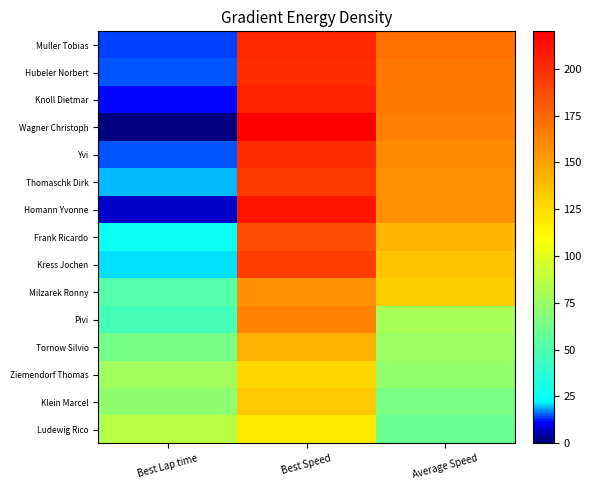

Reading right to left, transcribe all the data shown in this chart.

Muller Tobias: Average Speed=171.1	Best Speed=201.7	Best Lap time=14.0
Hubeler Norbert: Average Speed=168.8	Best Speed=200.8	Best Lap time=14.7
Knoll Dietmar: Average Speed=167.1	Best Speed=204.6	Best Lap time=11.7
Wagner Christoph: Average Speed=164.9	Best Speed=220.0	Best Lap time=0.0
Yvi: Average Speed=159.5	Best Speed=200.4	Best Lap time=15.0
Thomaschk Dirk: Average Speed=157.8	Best Speed=195.3	Best Lap time=19.0
Homann Yvonne: Average Speed=157.8	Best Speed=210.9	Best Lap time=6.9
Frank Ricardo: Average Speed=141.4	Best Speed=186.3	Best Lap time=26.2
Kress Jochen: Average Speed=135.3	Best Speed=192.8	Best Lap time=21.0
Milzarek Ronny: Average Speed=132.0	Best Speed=156.7	Best Lap time=51.1
Pivi: Average Speed=80.5	Best Speed=162.9	Best Lap time=45.7
Tornow Silvio: Average Speed=76.4	Best Speed=143.1	Best Lap time=63.1
Ziemendorf Thomas: Average Speed=72.2	Best Speed=126.8	Best Lap time=78.0
Klein Marcel: Average Speed=63.6	Best Speed=133.2	Best Lap time=72.1
Ludewig Rico: Average Speed=59.2	Best Speed=119.2	Best Lap time=85.2